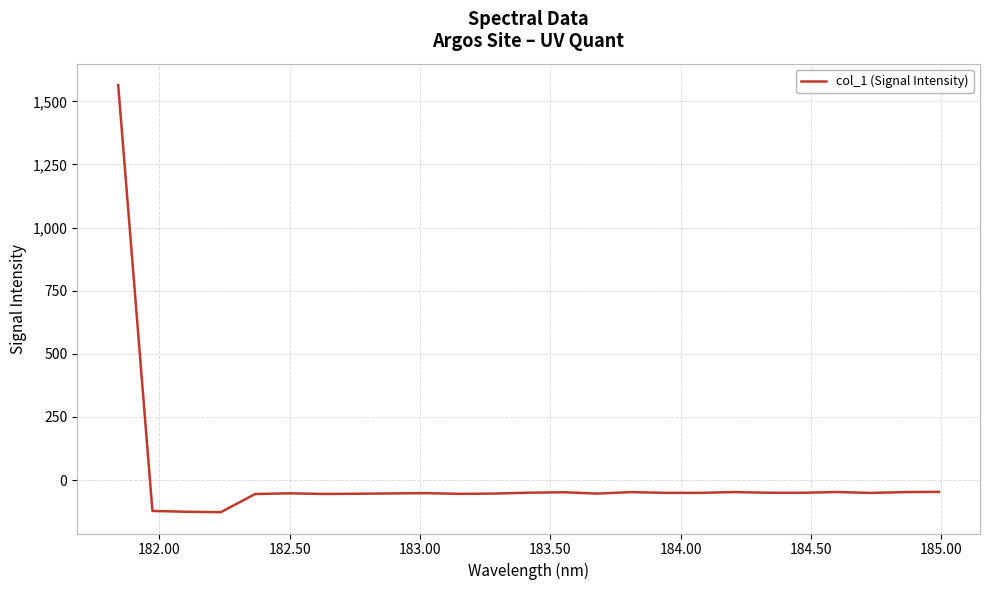

How many lines are shown in the chart?

1